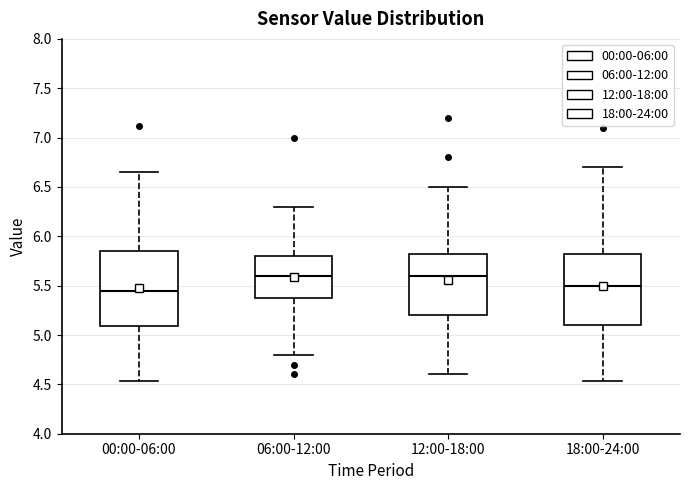

Reading left to right, read every box against the y-axis: the position of its median line, the range the box covers, and the ends of its whiskers. The values are not printed on the chart, so give them approximately, as read against the axis.

00:00-06:00: median 5.45, box 5.10 to 5.85, whiskers 4.55 to 6.65
06:00-12:00: median 5.60, box 5.40 to 5.80, whiskers 4.80 to 6.30
12:00-18:00: median 5.60, box 5.20 to 5.85, whiskers 4.60 to 6.50
18:00-24:00: median 5.50, box 5.10 to 5.80, whiskers 4.55 to 6.70